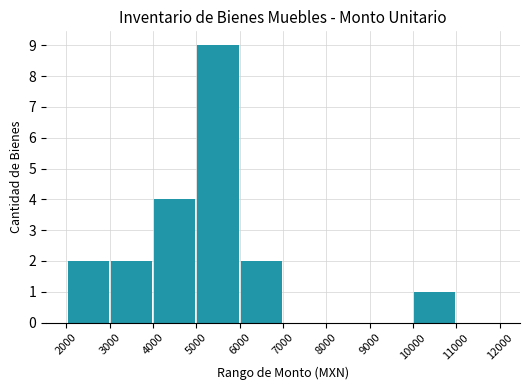

What is the greatest value displayed?

9